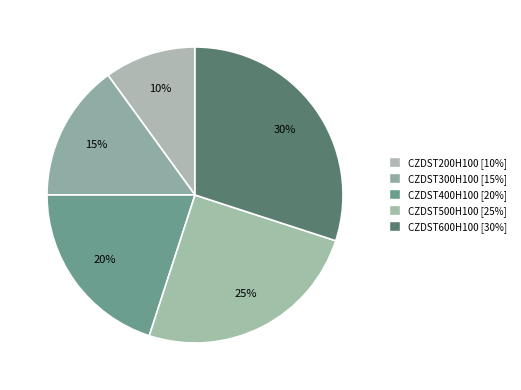

Rank the categories by value from lowest to highest.

CZDST200H100, CZDST300H100, CZDST400H100, CZDST500H100, CZDST600H100